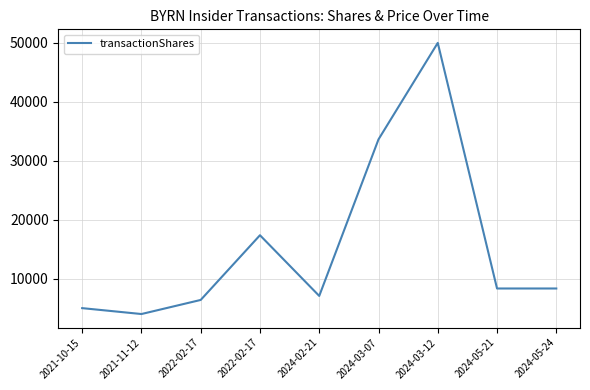

What is the average value?

15570